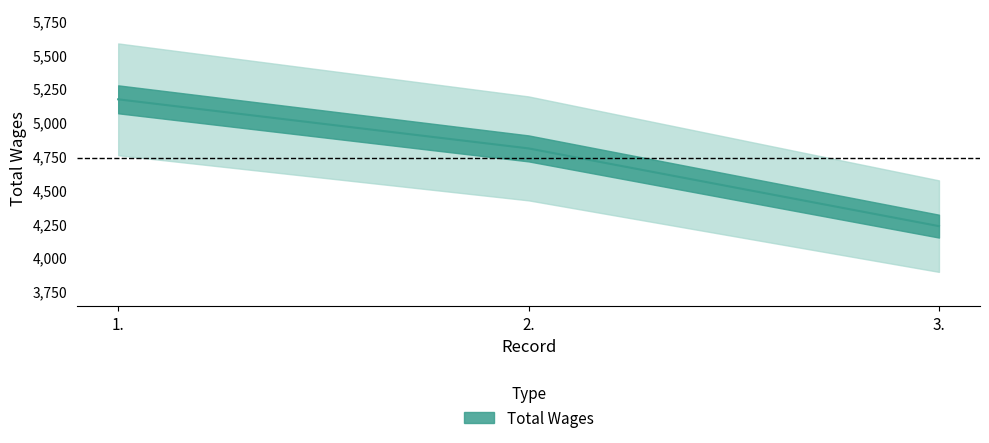

What position from the left is 3.?

3